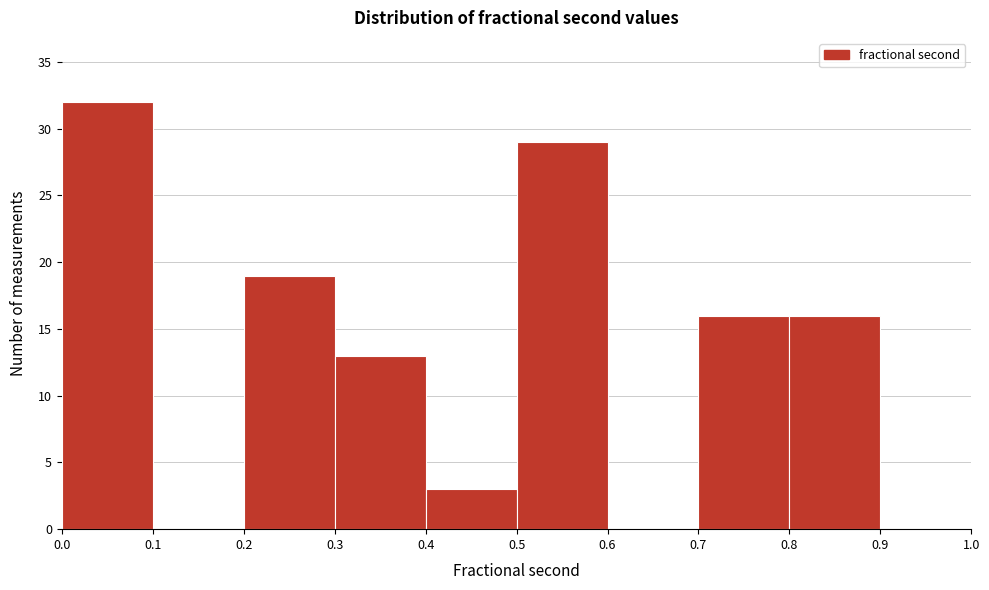

Reading left to right, list every bar in this chart as the range it spans on the x-axis followed by its height. The values are not printed on the chart, so give them approximately, as read against the axis.

0.0 to 0.1: 32
0.1 to 0.2: 0
0.2 to 0.3: 19
0.3 to 0.4: 13
0.4 to 0.5: 3
0.5 to 0.6: 29
0.6 to 0.7: 0
0.7 to 0.8: 16
0.8 to 0.9: 16
0.9 to 1.0: 0